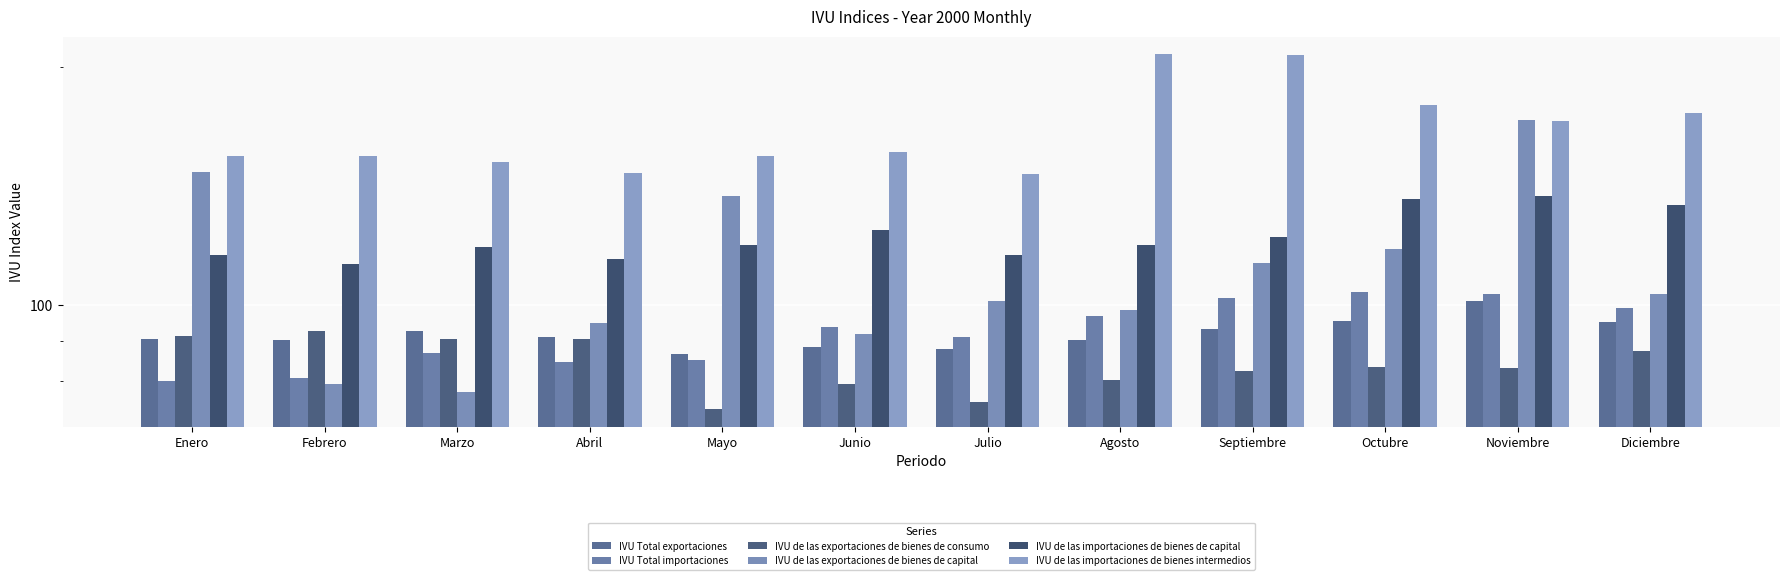

Where is IVU de las exportaciones de bienes de consumo nearest to the value 83?

Noviembre